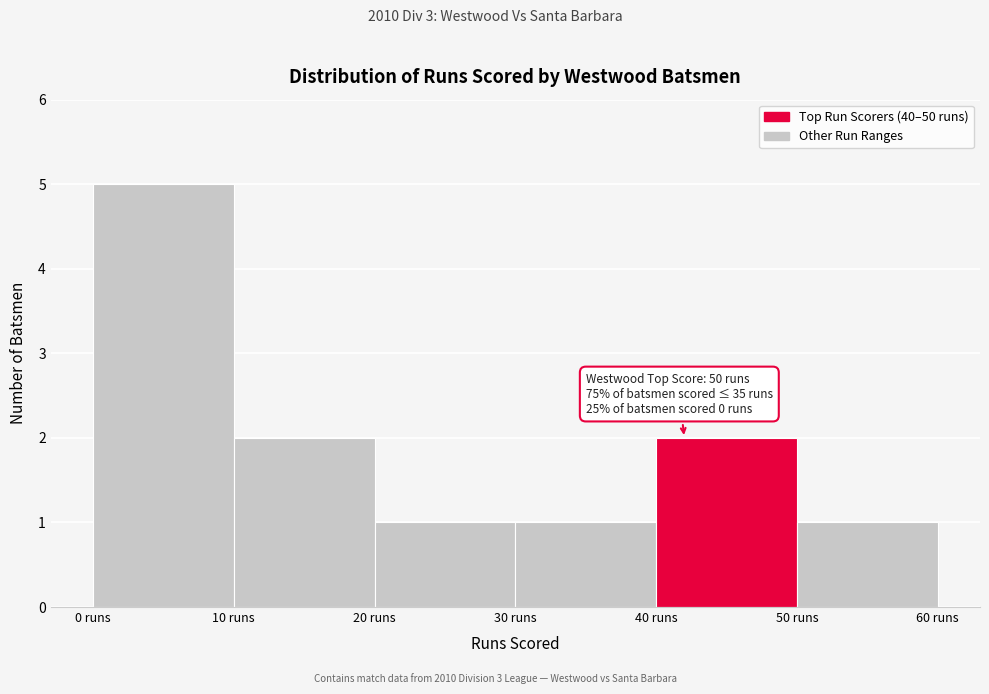

Which range on the x-axis has the tallest bar?

0 to 10